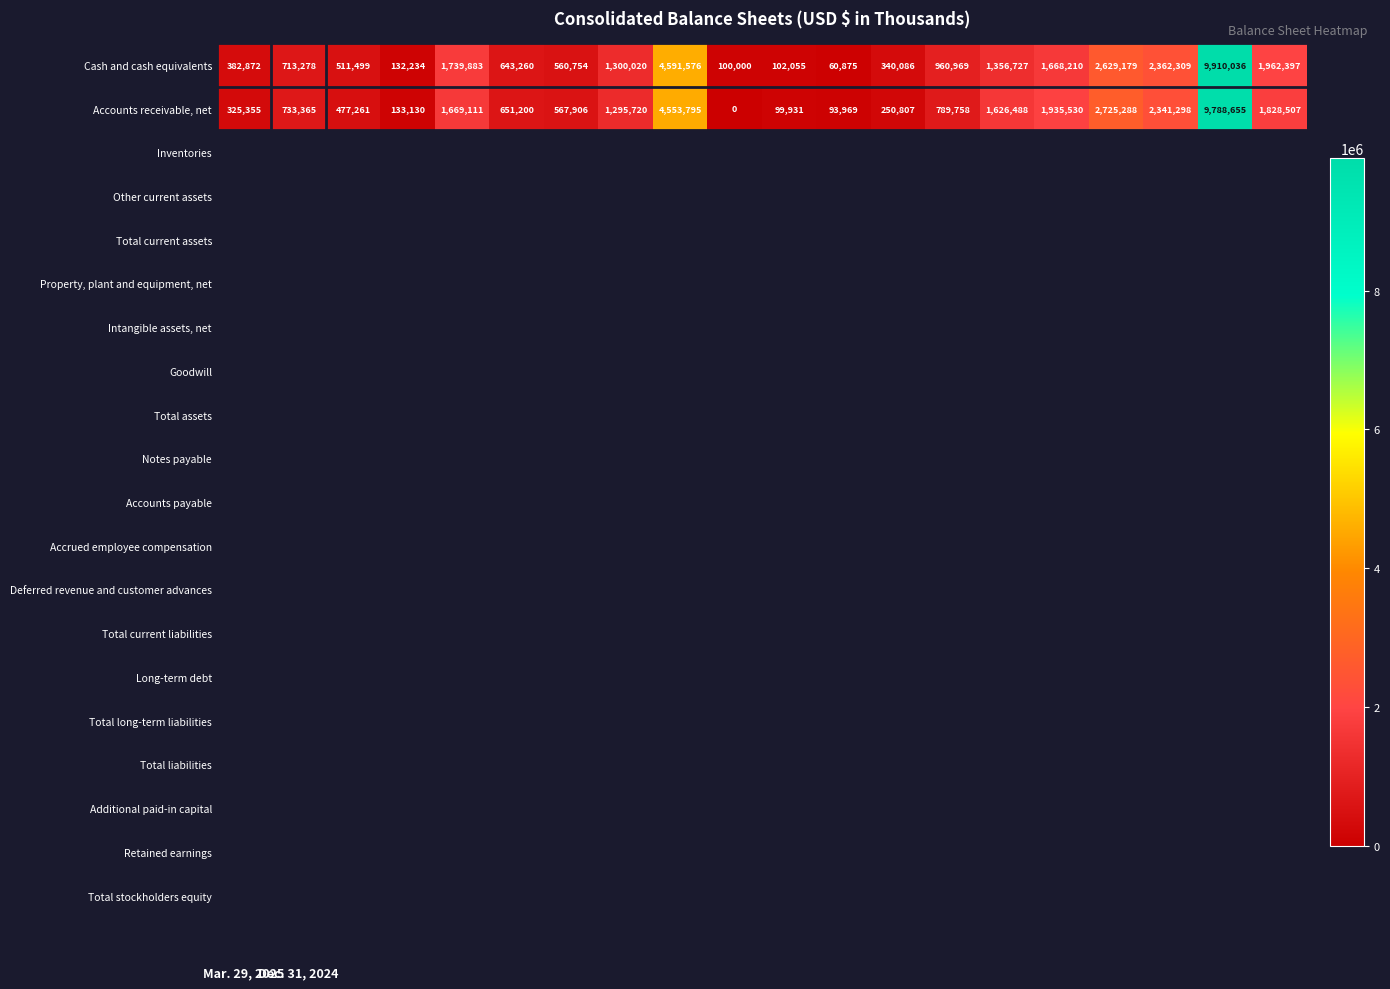

At how many categories does at least one series exceed 761389?

10